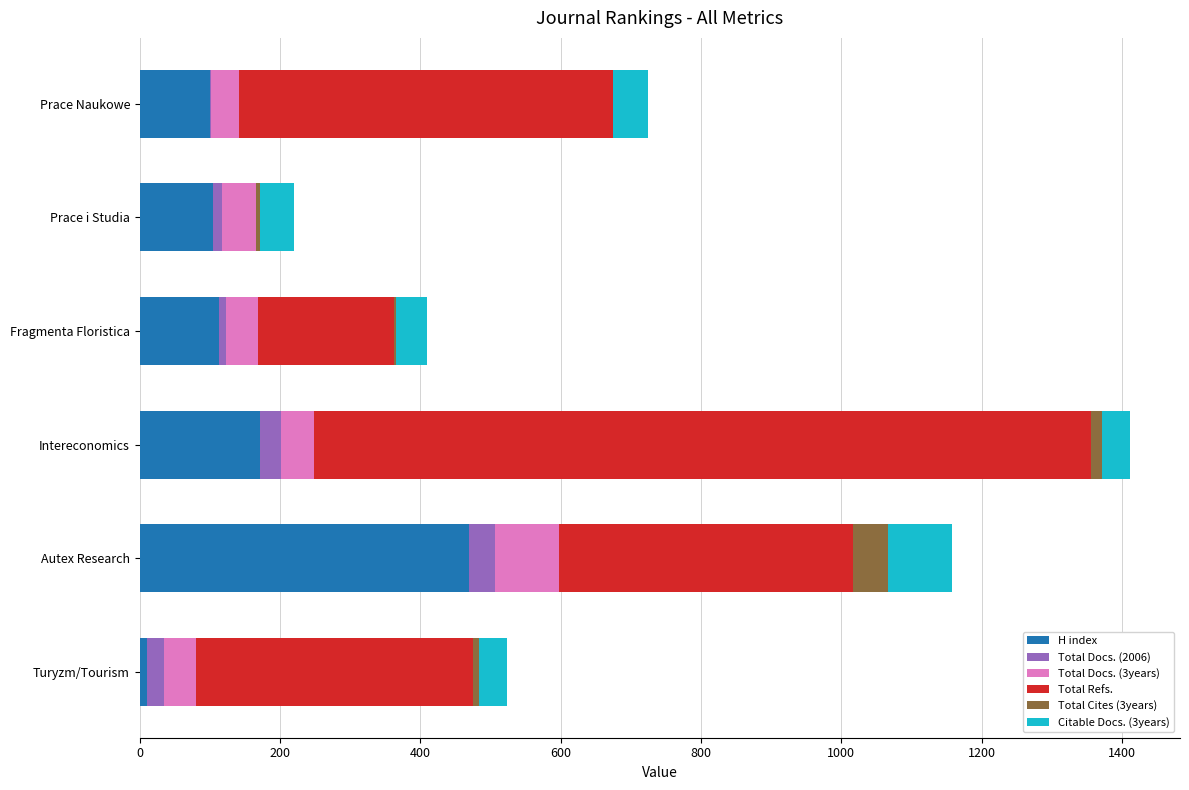

How many series are shown in this chart?

6